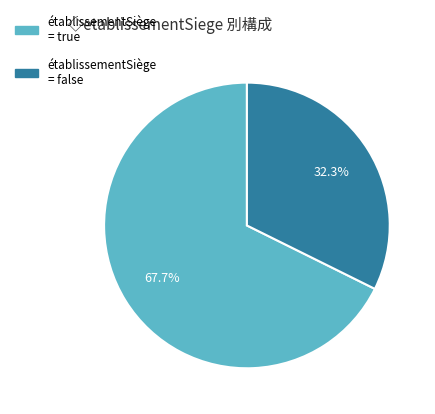

Which slice is the smallest?

établissementSiège = false